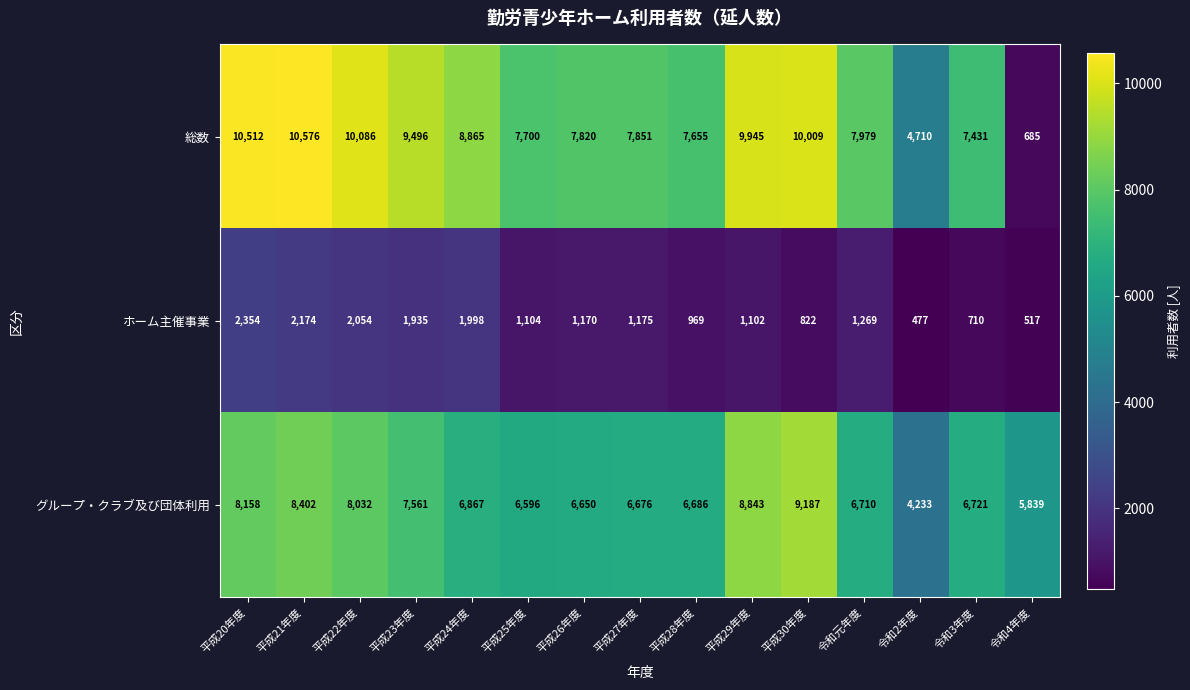

Between 平成22年度 and 平成29年度, which series saw the biggest shift?

ホーム主催事業